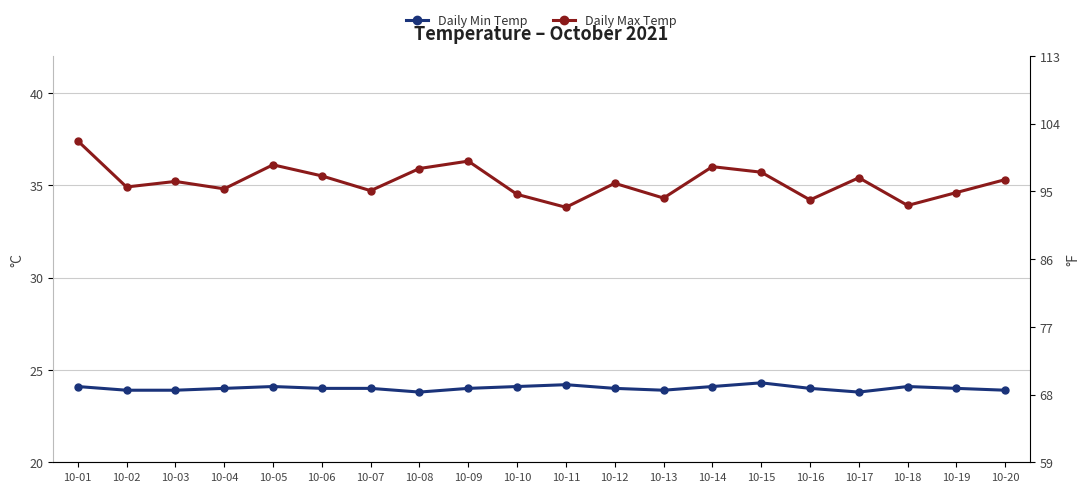

Which has a higher value, 10-12 or 10-01?

10-01